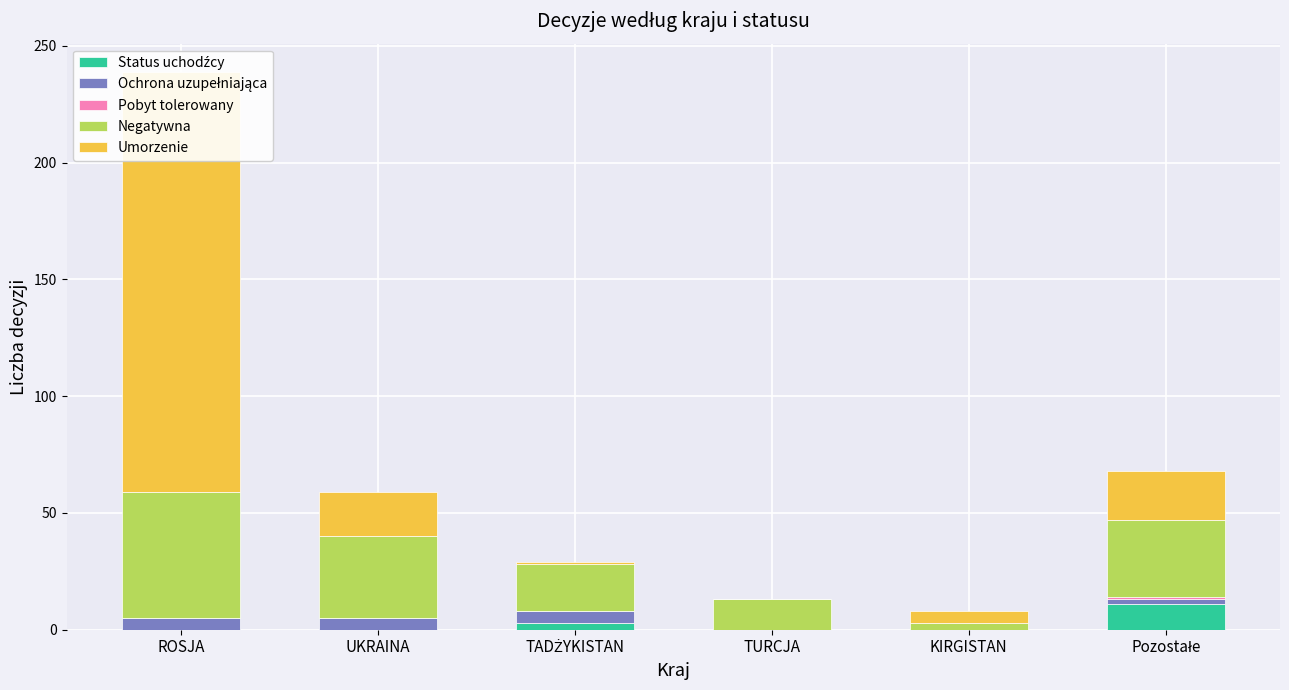

Reading left to right, transcribe all the data shown in this chart.

Status uchodźcy: 0	0	3	0	0	11
Ochrona uzupełniająca: 5	5	5	0	0	2
Pobyt tolerowany: 0	0	0	0	0	1
Negatywna: 54	35	20	13	3	33
Umorzenie: 180	19	1	0	5	21